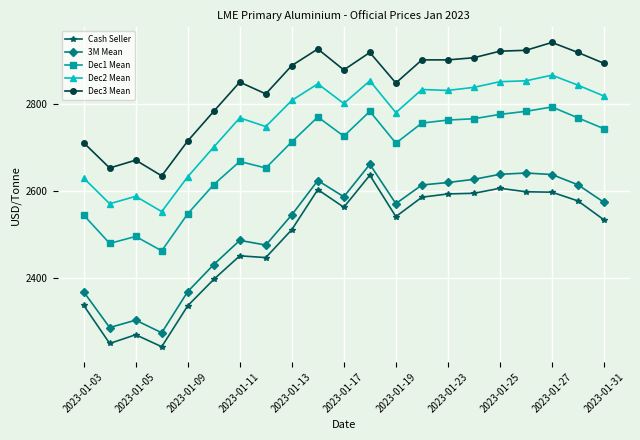

What is the value of the Cash Seller point at the 20th from the left?

2577.0